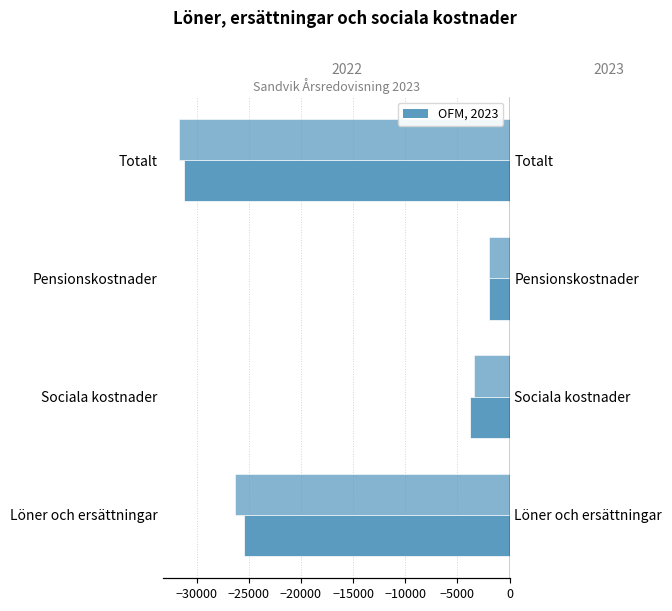

Which category has the lowest value in the 2023 series?

Totalt